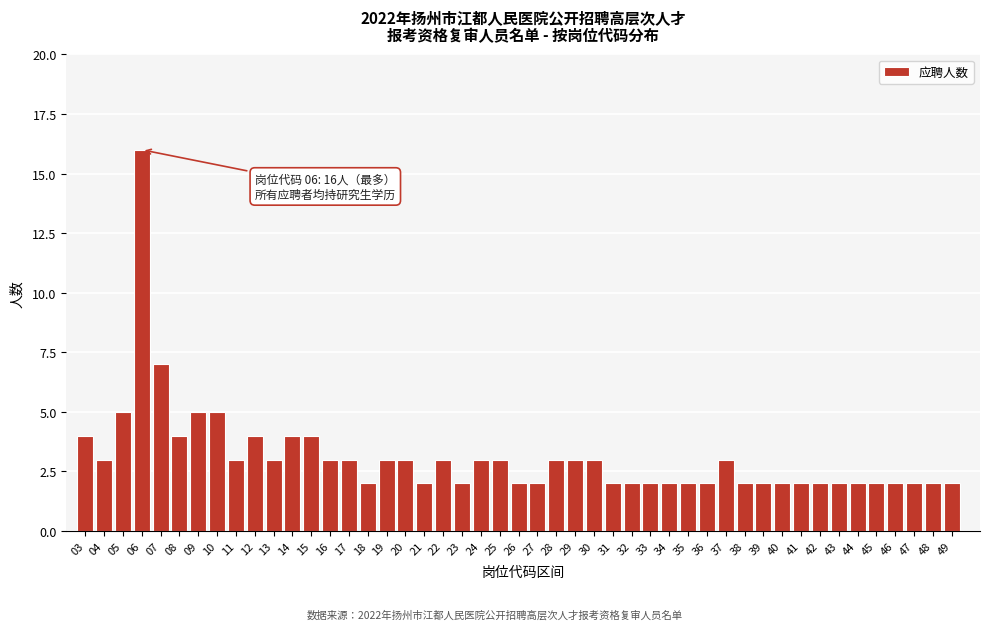

Which label corresponds to the largest value in the chart?

06